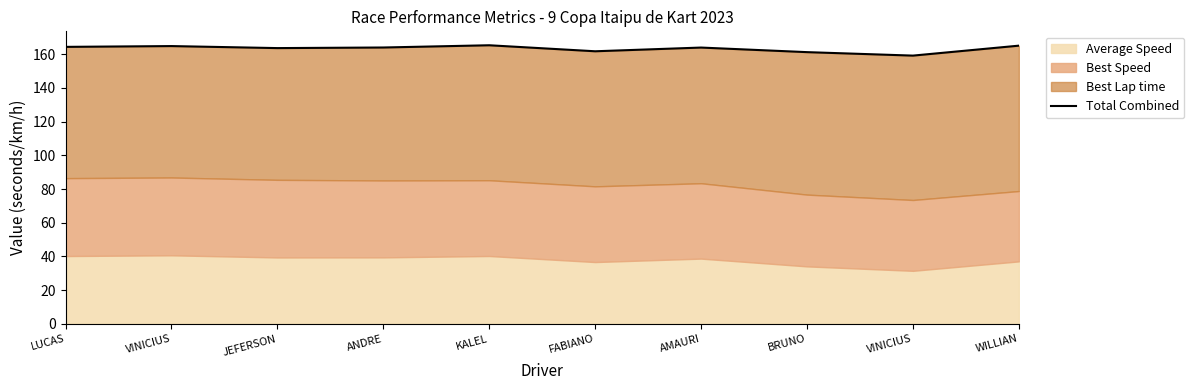

Reading right to left, transcribe all the data shown in this chart.

165.1	159.1	161.2	163.9	161.7	165.3	164.0	163.6	164.8	164.3